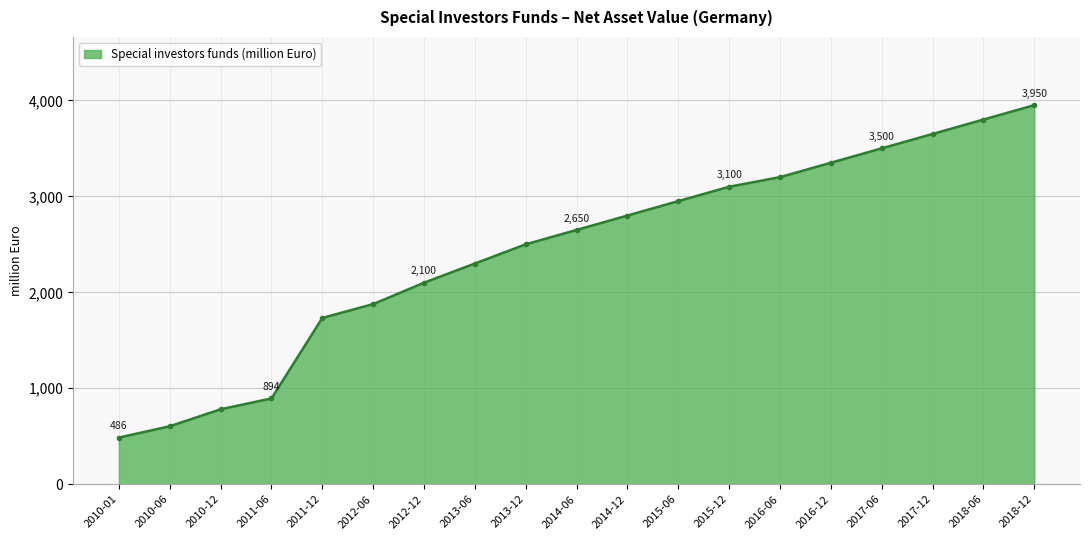

List the labels in order of value, smallest first.

2010-01, 2010-06, 2010-12, 2011-06, 2011-12, 2012-06, 2012-12, 2013-06, 2013-12, 2014-06, 2014-12, 2015-06, 2015-12, 2016-06, 2016-12, 2017-06, 2017-12, 2018-06, 2018-12